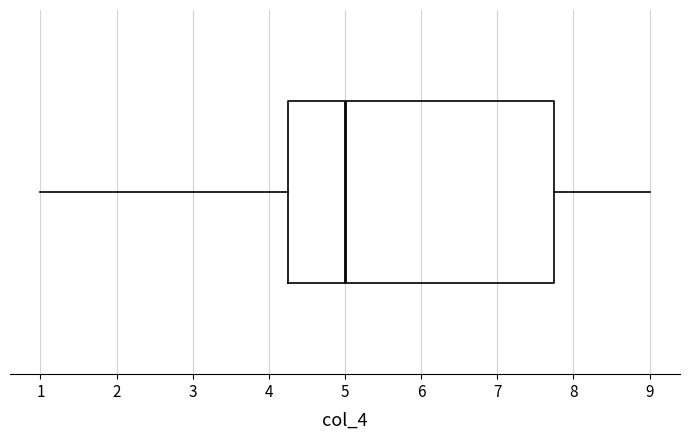

Where does the median line of the box sit on the x-axis? The values are not printed on the chart, so give them approximately, as read against the axis.

5.0